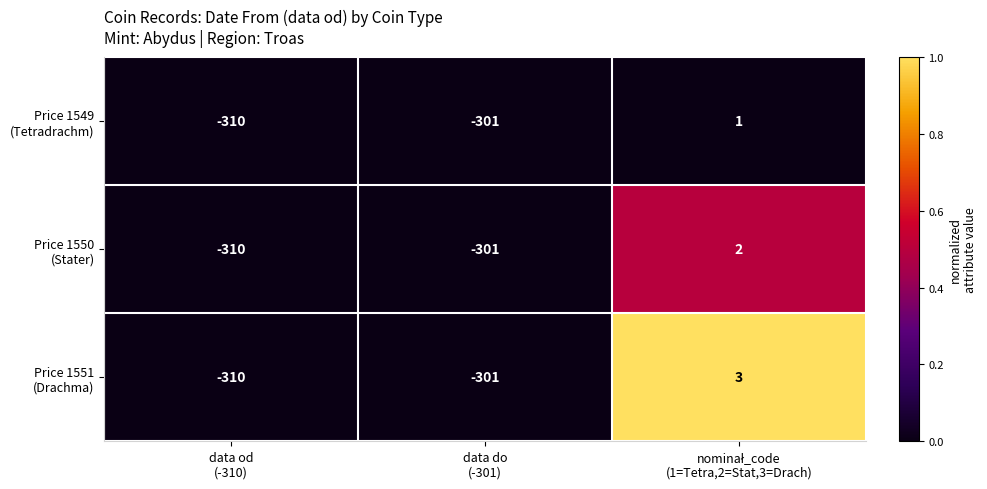

What is the maximum value shown in the chart?

3